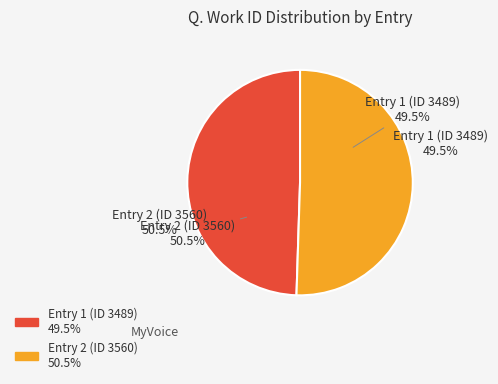

To the nearest percent, what is the difference between the largest and smallest slice percentages?

1%